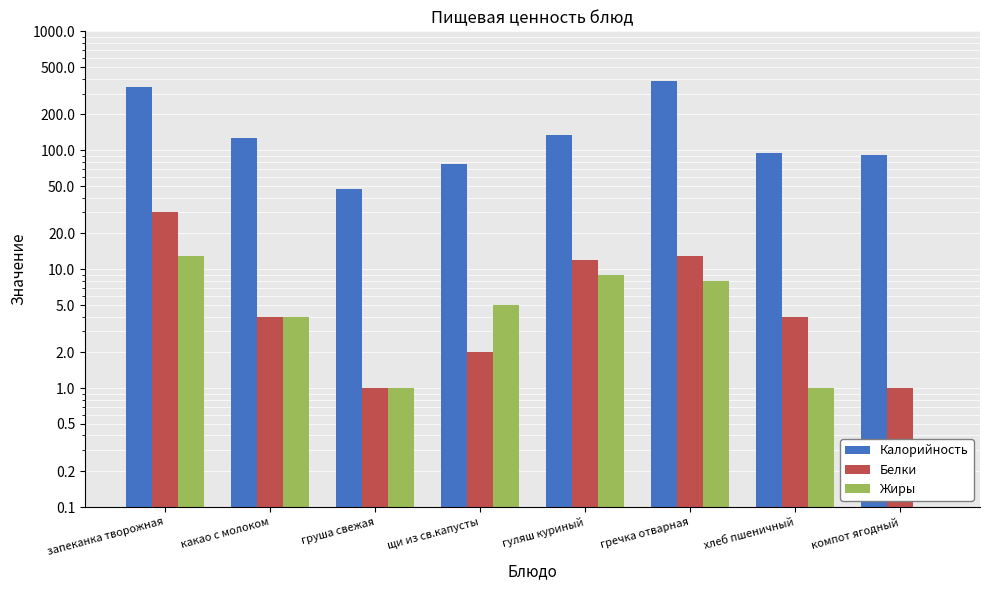

Which category has the lowest value in the Жиры series?

компот ягодный